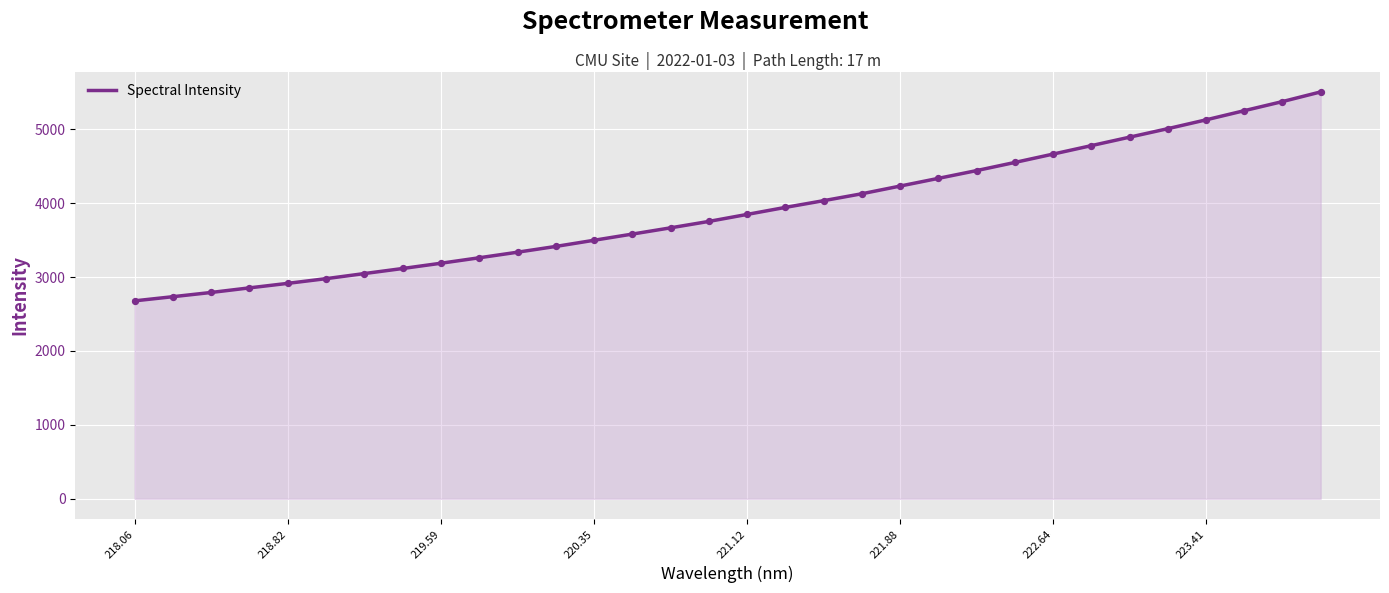

What is the maximum value shown in the chart?

5504.0